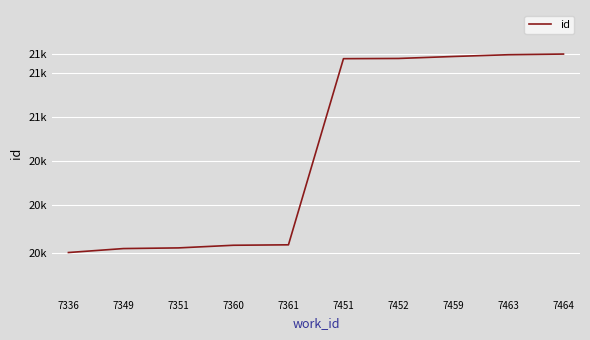

Where does the data first go above 20863?

7452